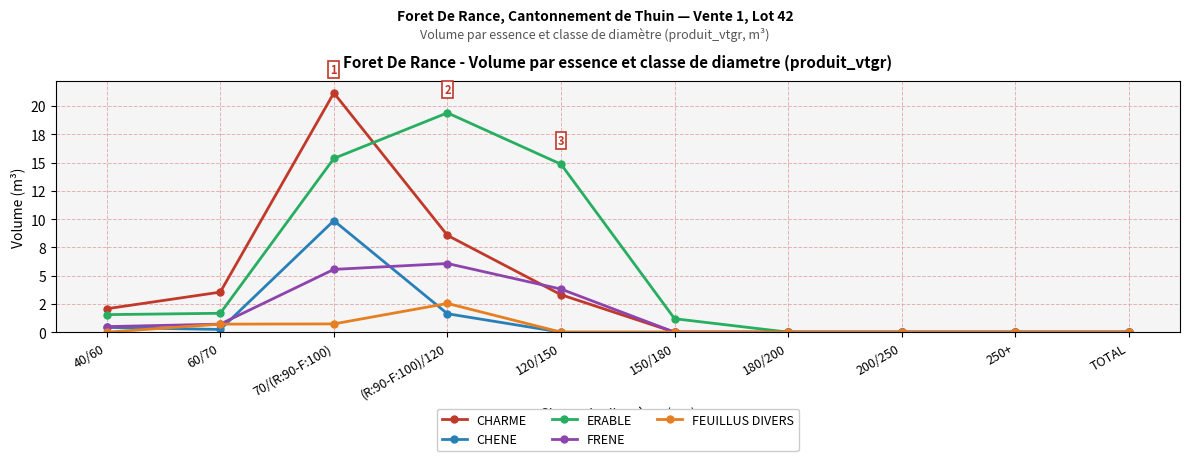

What is the sum of the FRENE values at 180/200 and 70/(R:90-F:100)?

5.5